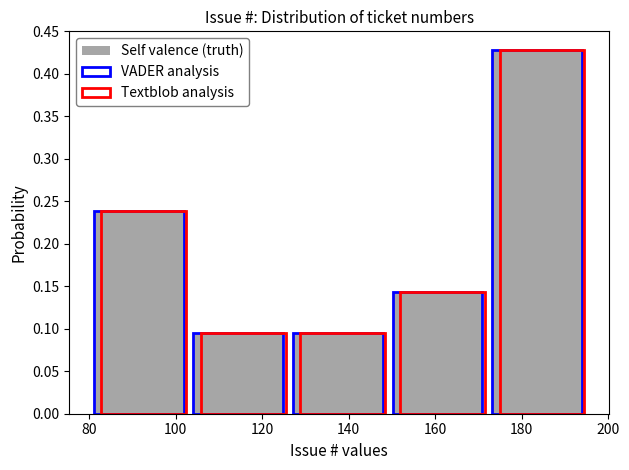

At how many categories does at least one series exceed 0?

5